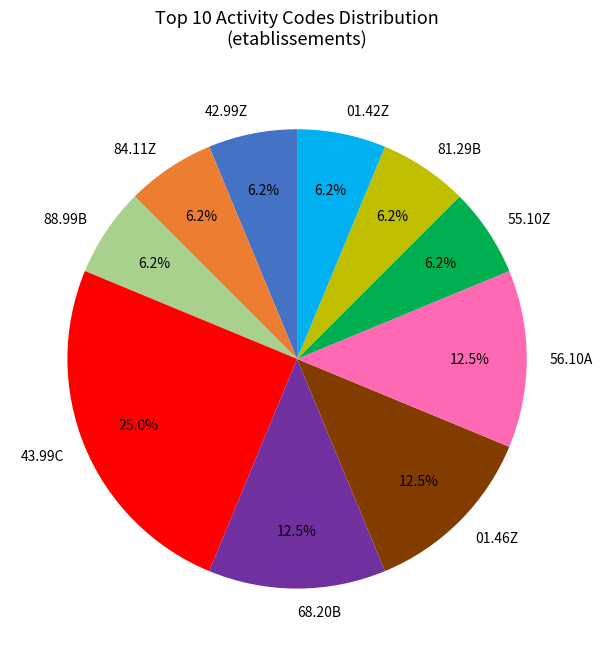

To the nearest percent, what is the average slice percentage?

10%